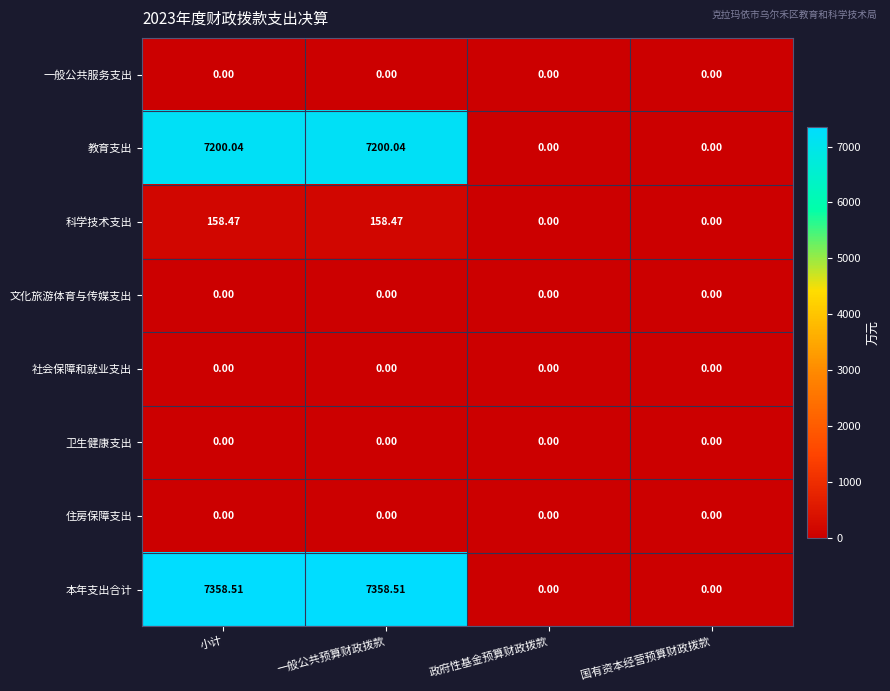

Where does the 教育支出 series first go above 7200?

小计